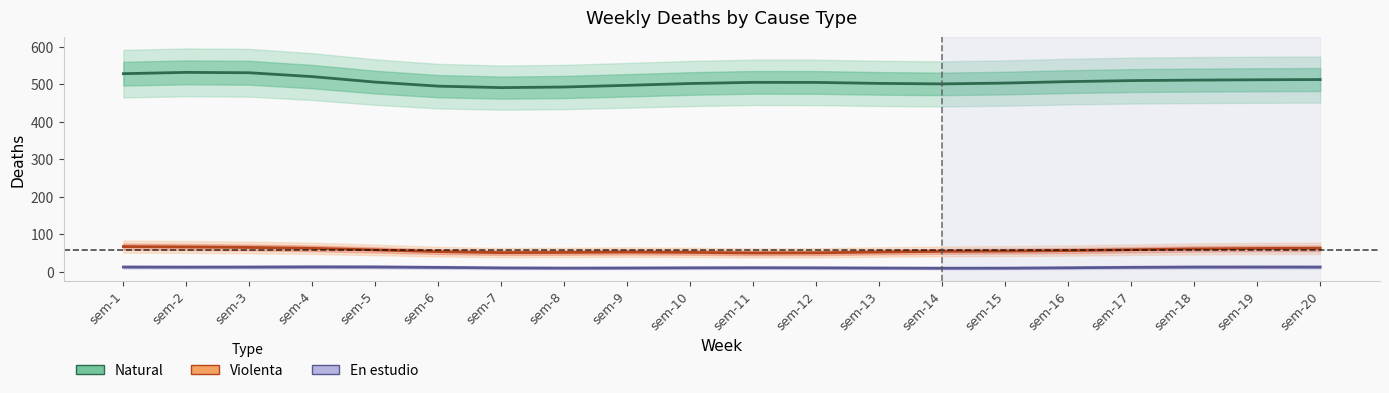

Between sem-4 and sem-14, which series saw the biggest shift?

Natural